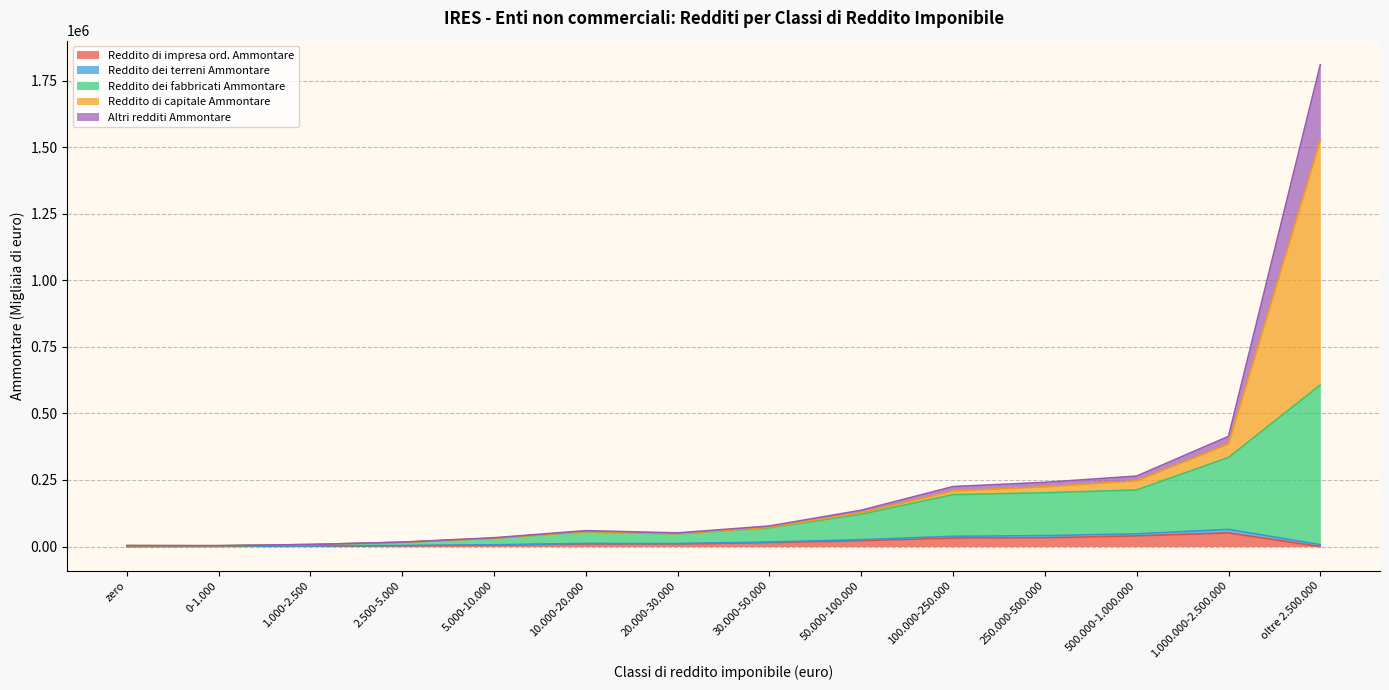

Where is the first local minimum for Reddito di impresa ord. Ammontare?

20.000-30.000